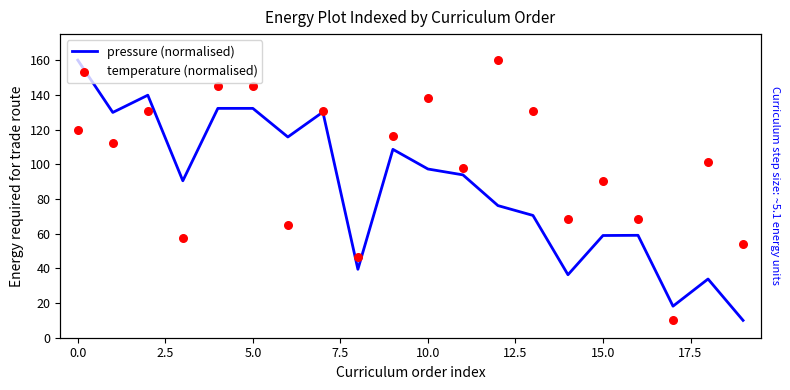

Which series contains the lowest Y value?

pressure (normalised)